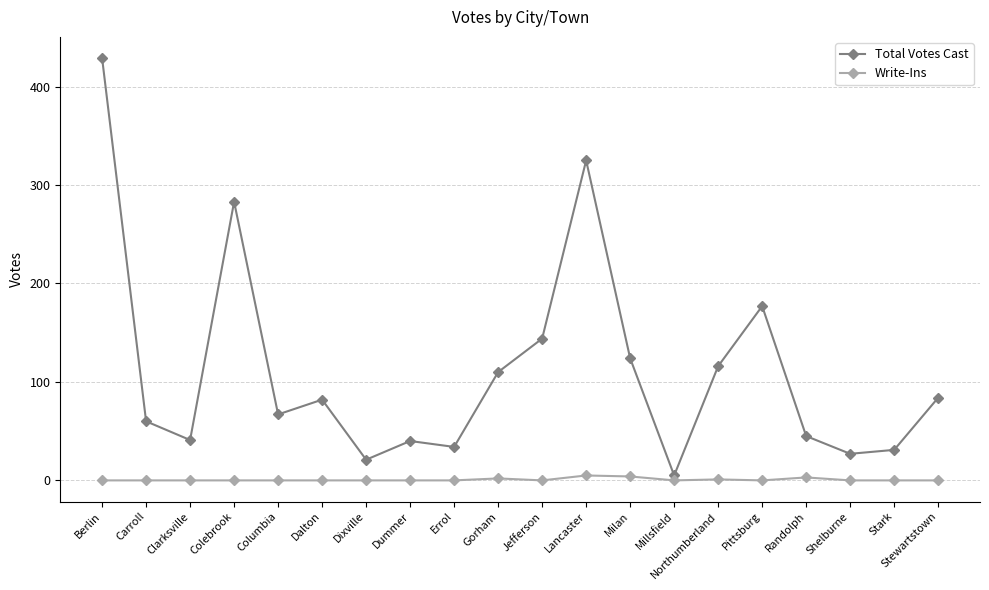

True or false: Write-Ins and Total Votes Cast cross at least once.

False